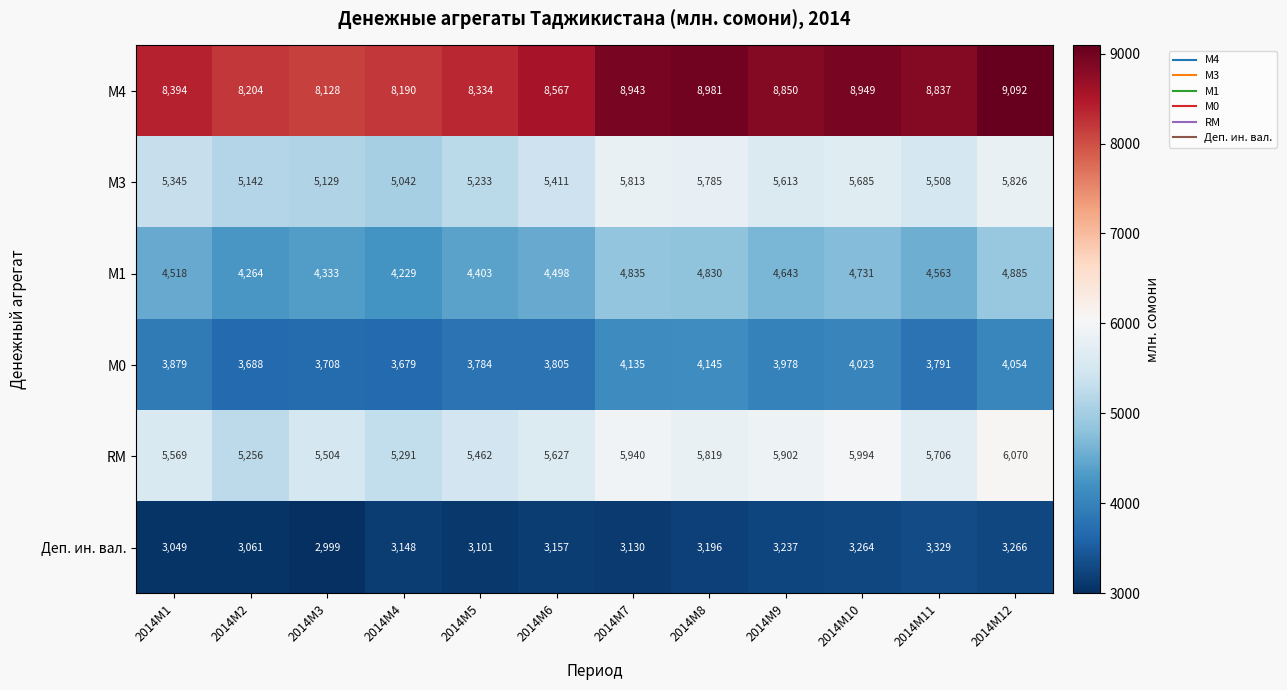

How many series are shown in this chart?

6